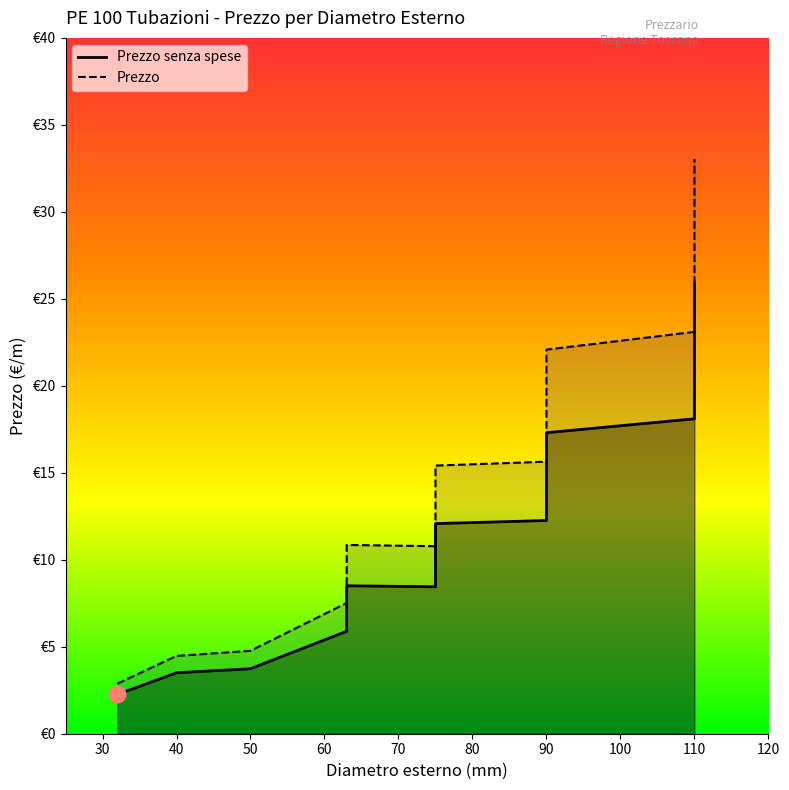

Rank the series by their maximum value, from highest to lowest.

Prezzo, Prezzo senza spese